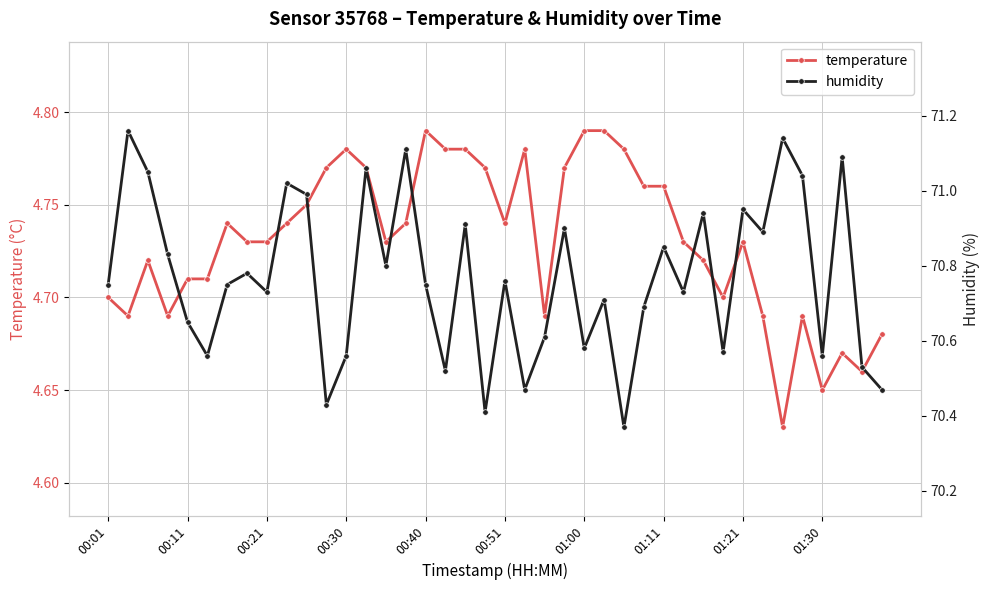

Which series has the widest spread of values?

humidity